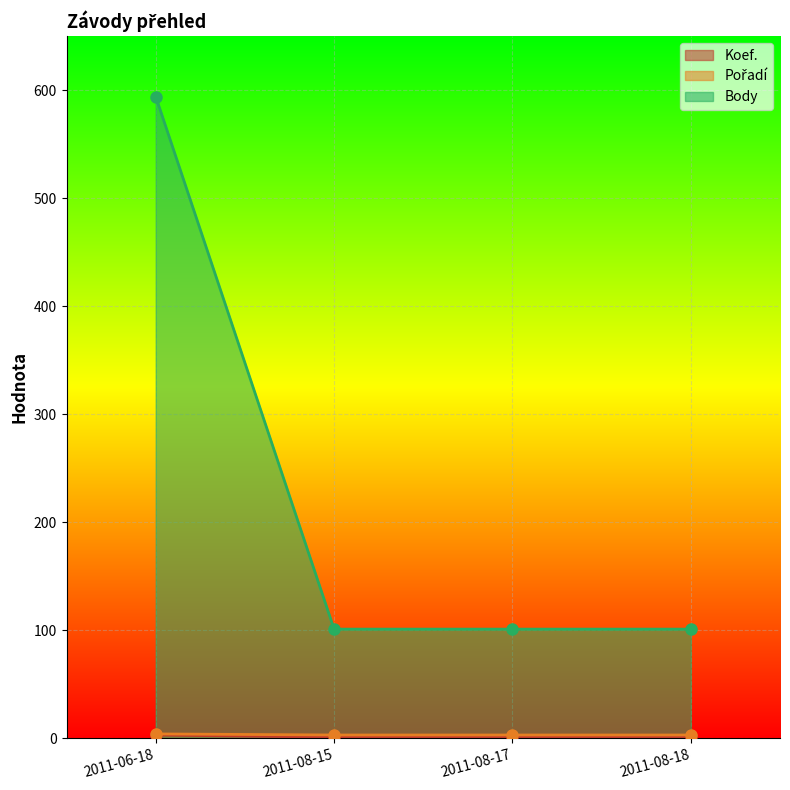

What is the approximate value of Koef. at 2011-06-18?

3